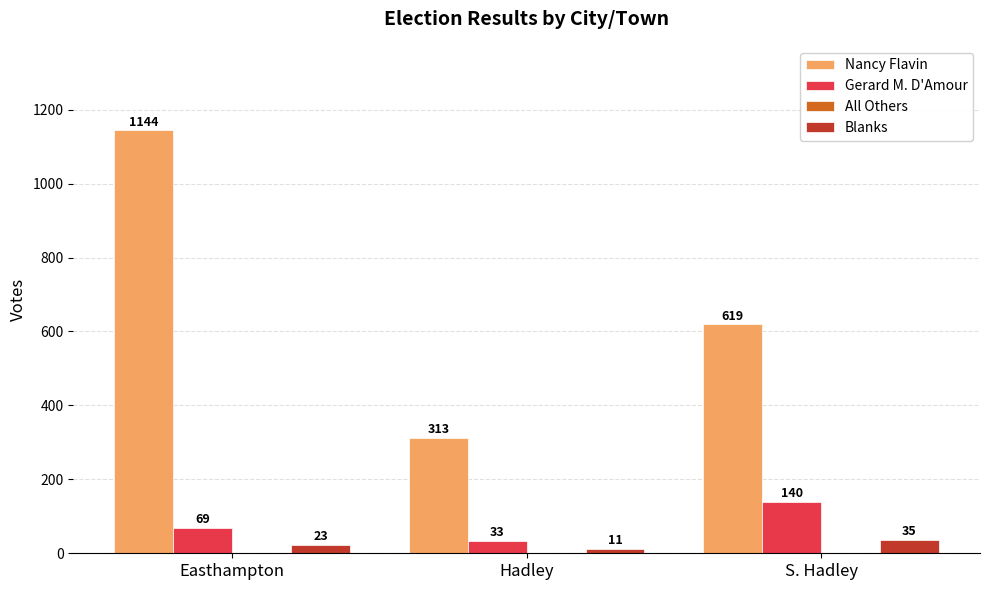

At which label does Gerard M. D'Amour reach its minimum?

Hadley